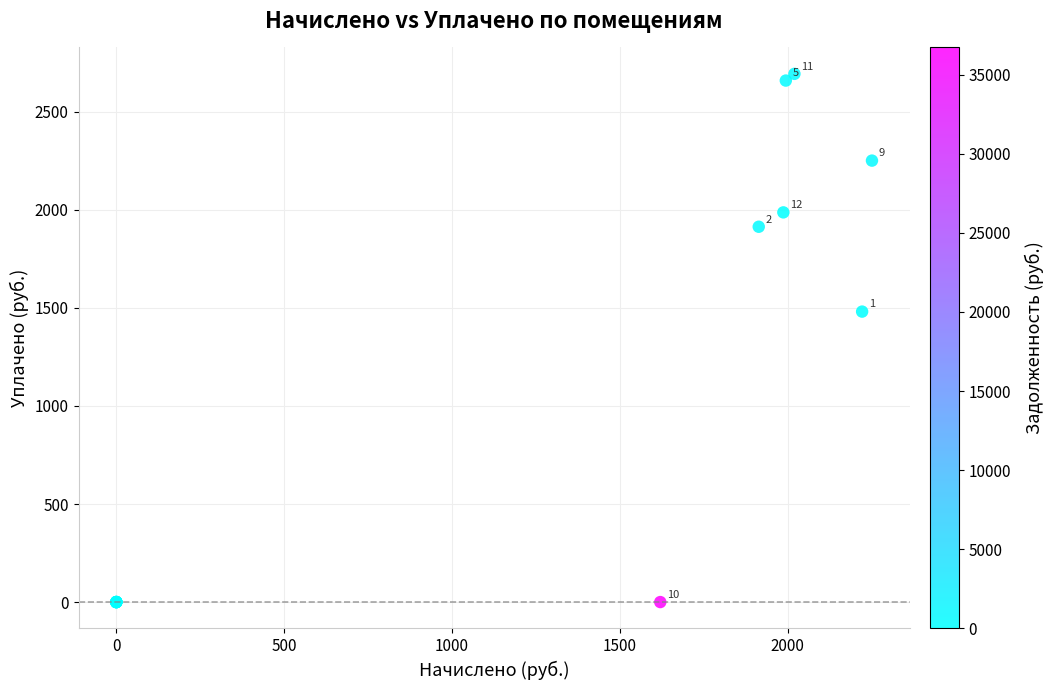

What Y value in the scatter plot is closest to 1346?

1481.1